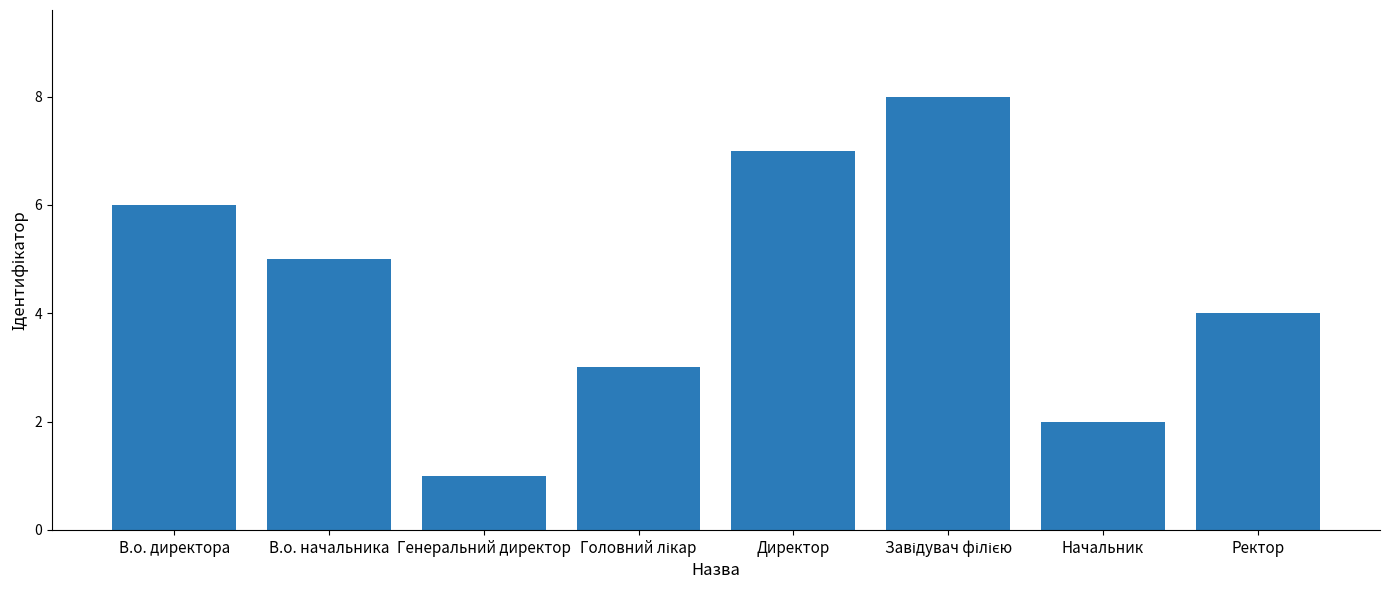

How many data points does each series have?

8